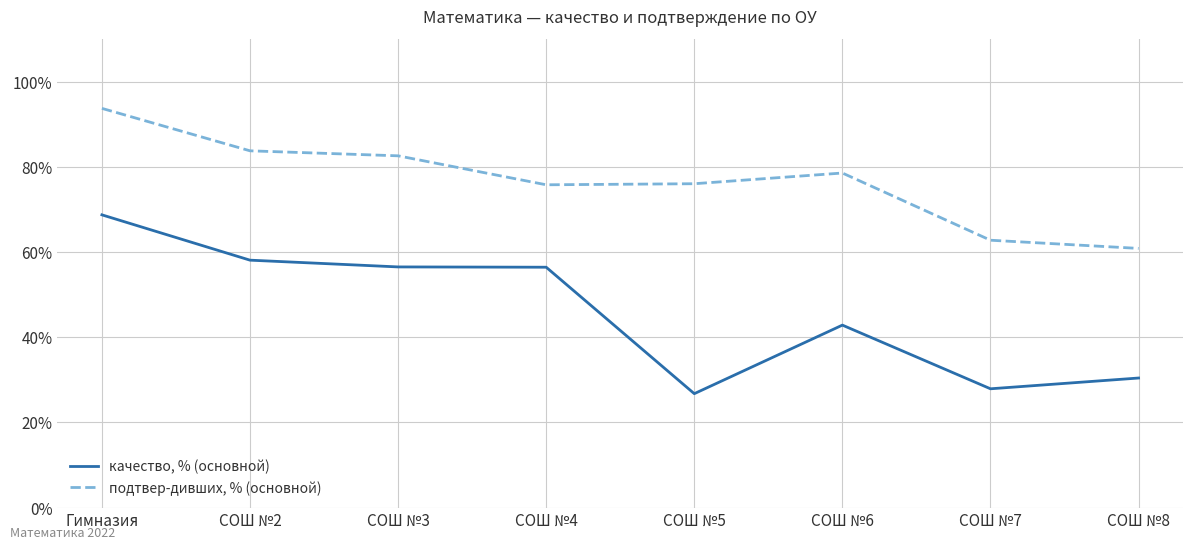

True or false: качество, % (основной) and подтвер-дивших, % (основной) intersect in this chart.

False